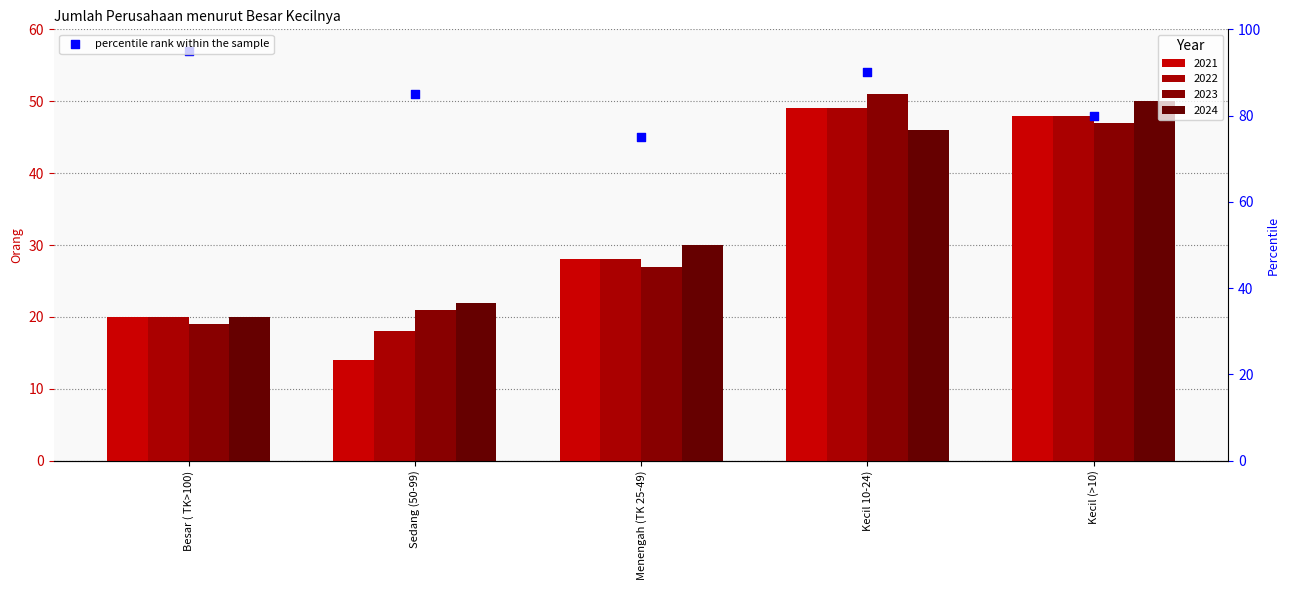

Approximately how many times larger is the value at Kecil 10-24) compared to Besar ( TK>100)?

0.9